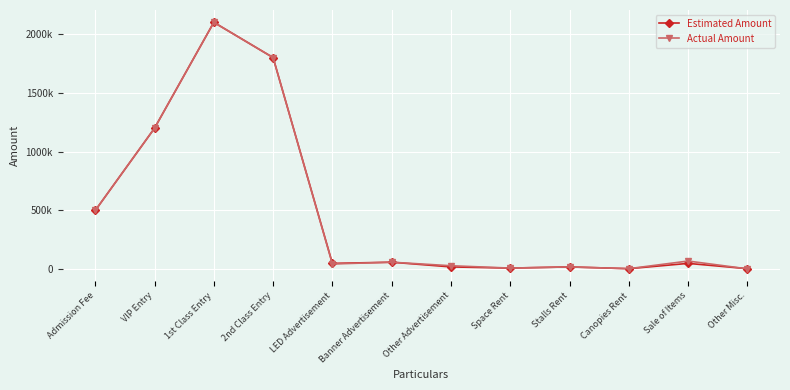

Does the chart have visible grid lines?

Yes